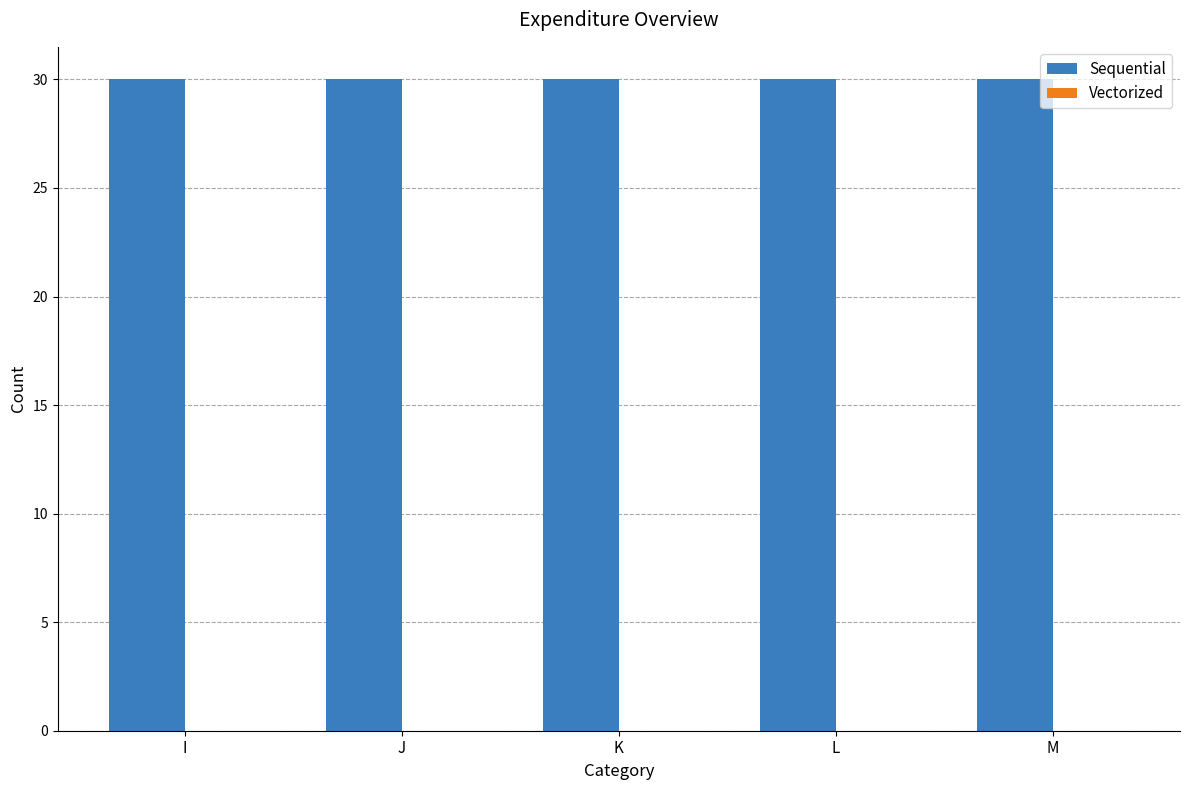

Count the number of data series in this chart.

2